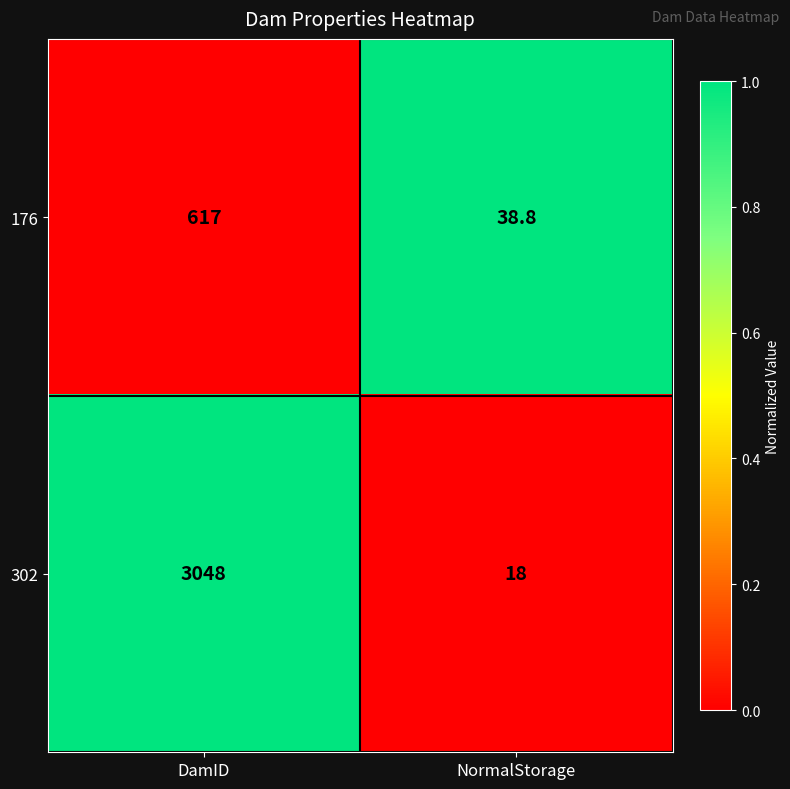

How many distinct data groups are displayed?

2